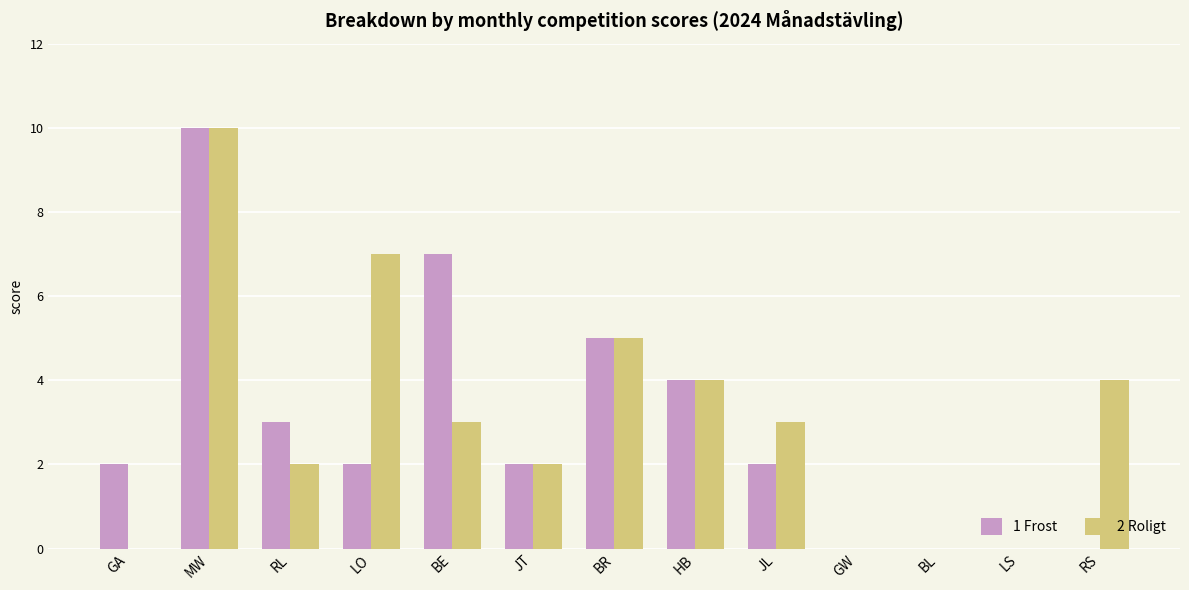

How many data points does each series have?

13